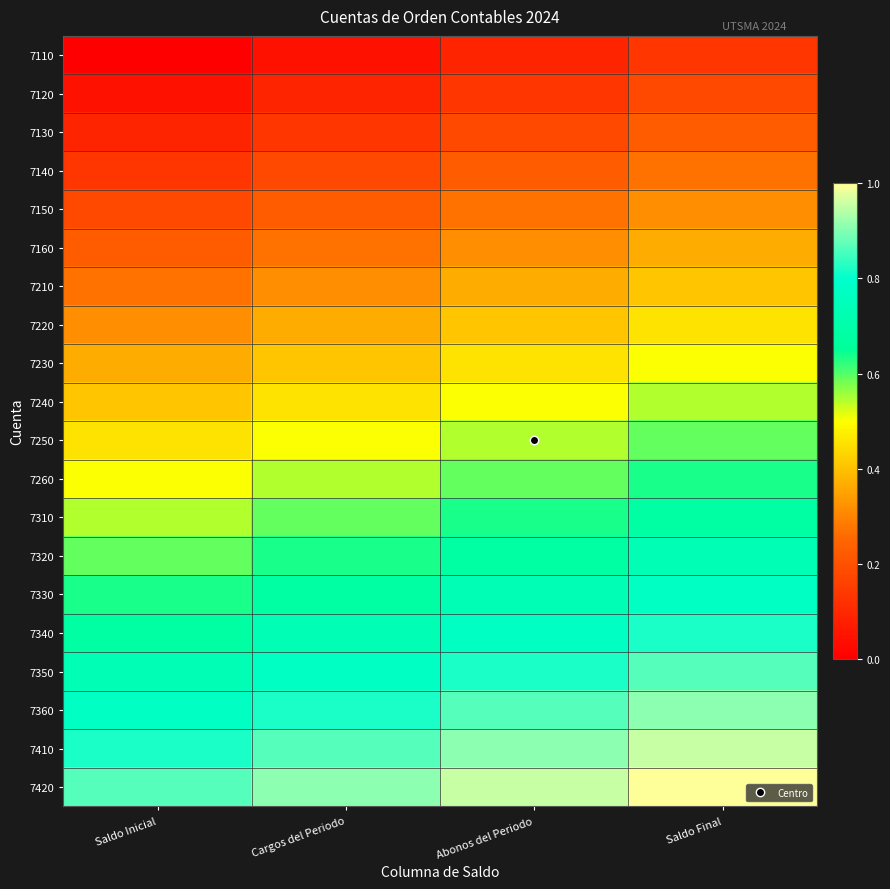

Reading left to right, transcribe all the data shown in this chart.

7110: Saldo Inicial=0.0	Cargos del Periodo=0.0	Abonos del Periodo=0.1	Saldo Final=0.1
7120: Saldo Inicial=0.0	Cargos del Periodo=0.1	Abonos del Periodo=0.1	Saldo Final=0.2
7130: Saldo Inicial=0.1	Cargos del Periodo=0.1	Abonos del Periodo=0.2	Saldo Final=0.2
7140: Saldo Inicial=0.1	Cargos del Periodo=0.2	Abonos del Periodo=0.2	Saldo Final=0.3
7150: Saldo Inicial=0.2	Cargos del Periodo=0.2	Abonos del Periodo=0.3	Saldo Final=0.3
7160: Saldo Inicial=0.2	Cargos del Periodo=0.3	Abonos del Periodo=0.3	Saldo Final=0.4
7210: Saldo Inicial=0.3	Cargos del Periodo=0.3	Abonos del Periodo=0.4	Saldo Final=0.4
7220: Saldo Inicial=0.3	Cargos del Periodo=0.4	Abonos del Periodo=0.4	Saldo Final=0.5
7230: Saldo Inicial=0.4	Cargos del Periodo=0.4	Abonos del Periodo=0.5	Saldo Final=0.5
7240: Saldo Inicial=0.4	Cargos del Periodo=0.5	Abonos del Periodo=0.5	Saldo Final=0.5
7250: Saldo Inicial=0.5	Cargos del Periodo=0.5	Abonos del Periodo=0.5	Saldo Final=0.6
7260: Saldo Inicial=0.5	Cargos del Periodo=0.5	Abonos del Periodo=0.6	Saldo Final=0.6
7310: Saldo Inicial=0.5	Cargos del Periodo=0.6	Abonos del Periodo=0.6	Saldo Final=0.7
7320: Saldo Inicial=0.6	Cargos del Periodo=0.6	Abonos del Periodo=0.7	Saldo Final=0.7
7330: Saldo Inicial=0.6	Cargos del Periodo=0.7	Abonos del Periodo=0.7	Saldo Final=0.8
7340: Saldo Inicial=0.7	Cargos del Periodo=0.7	Abonos del Periodo=0.8	Saldo Final=0.8
7350: Saldo Inicial=0.7	Cargos del Periodo=0.8	Abonos del Periodo=0.8	Saldo Final=0.9
7360: Saldo Inicial=0.8	Cargos del Periodo=0.8	Abonos del Periodo=0.9	Saldo Final=0.9
7410: Saldo Inicial=0.8	Cargos del Periodo=0.9	Abonos del Periodo=0.9	Saldo Final=1.0
7420: Saldo Inicial=0.9	Cargos del Periodo=0.9	Abonos del Periodo=1.0	Saldo Final=1.0